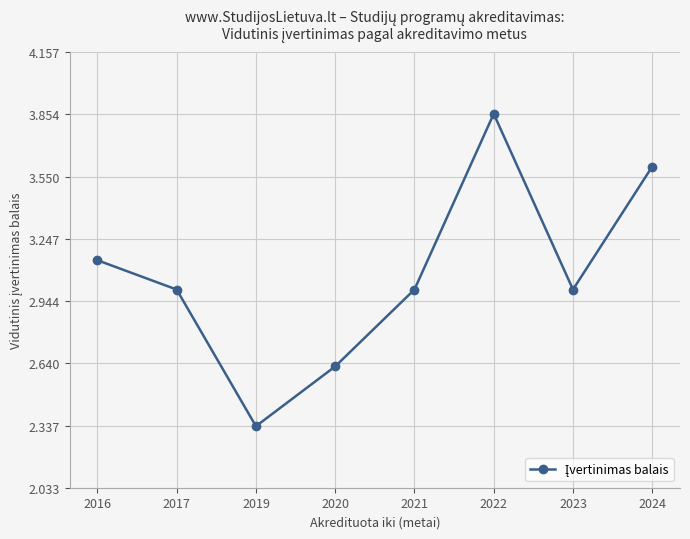

Is it true that the value at 2022 is 5.7?

False